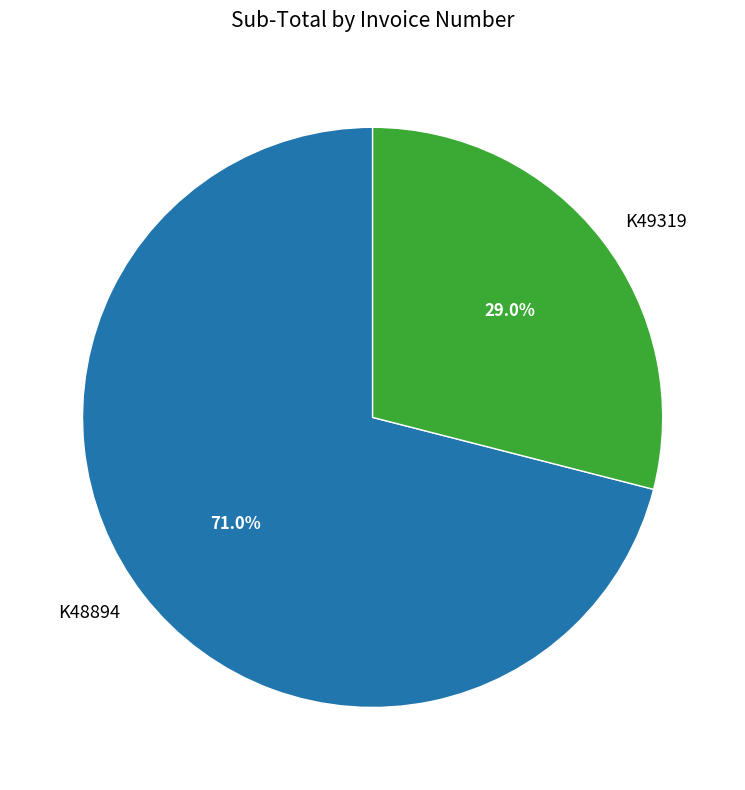

Which category has the biggest portion of the pie?

K48894